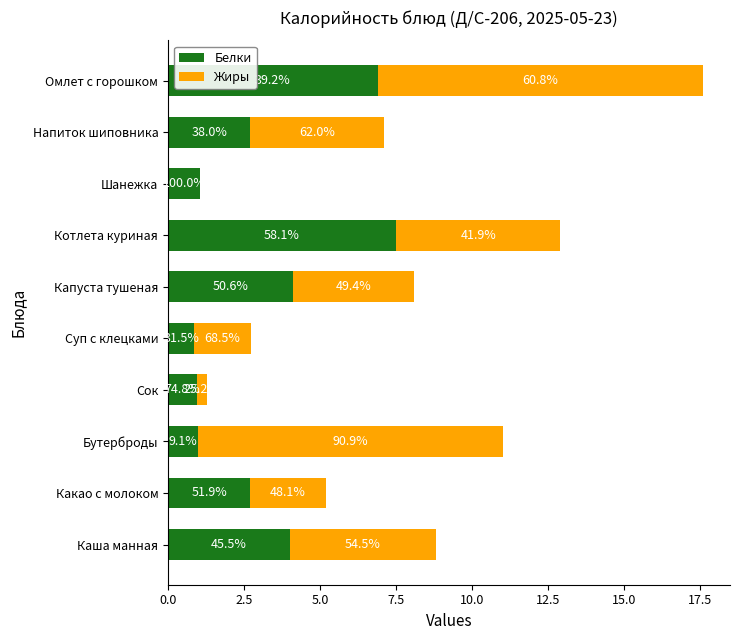

What are all the series names shown in the legend?

Белки, Жиры